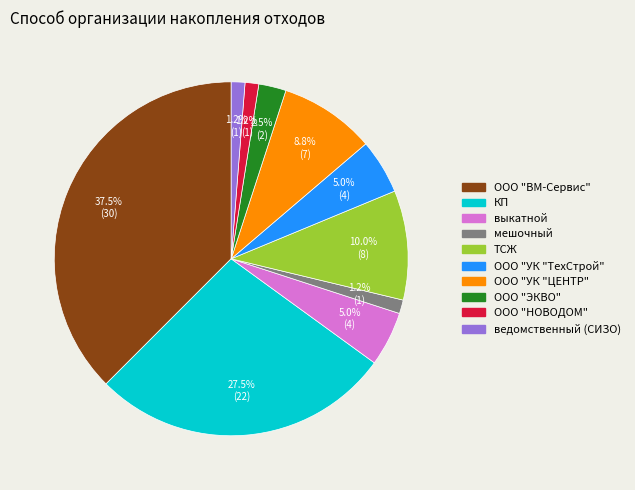

Is выкатной the majority of the pie?

No